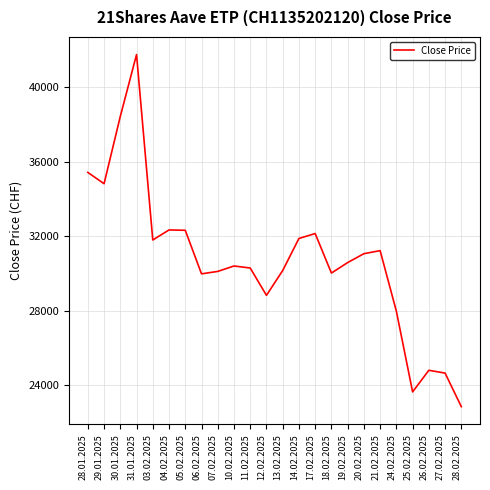

Is this an area chart (filled region under the line)?

No